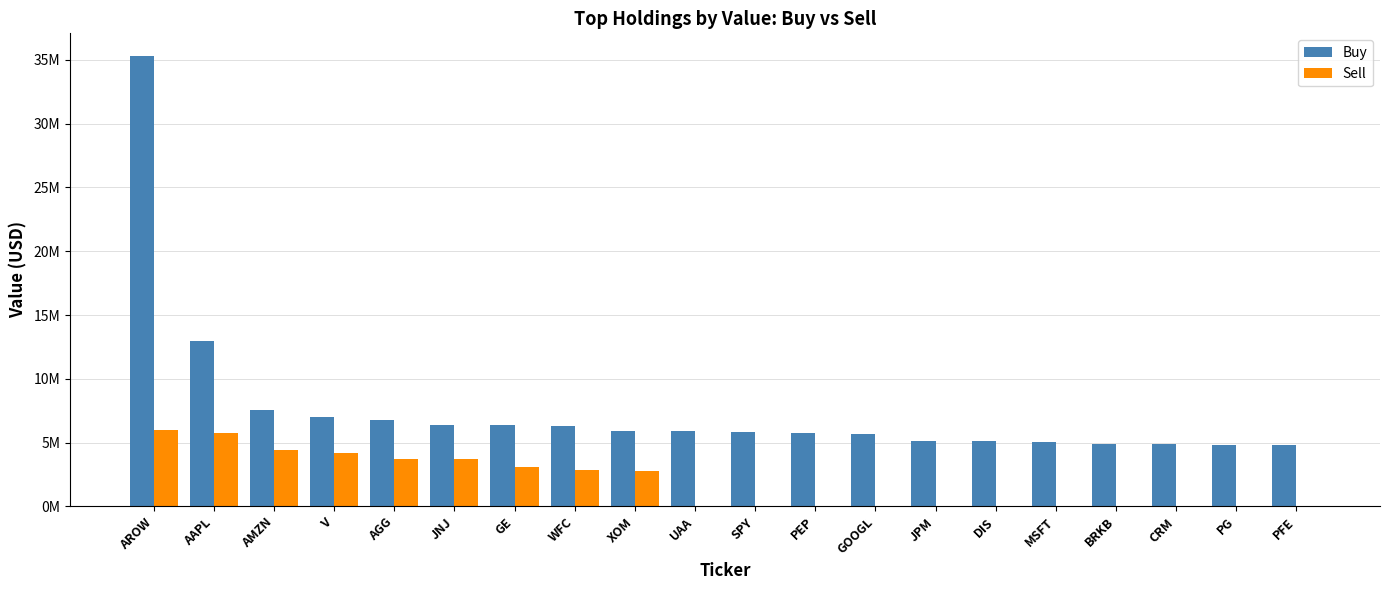

What is the maximum value shown in the chart?

35308000